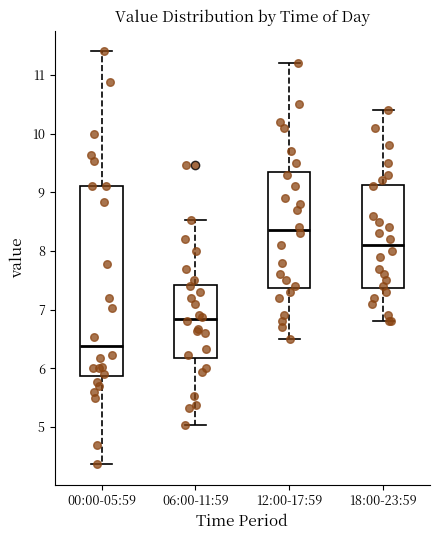

Which box is the tallest, from its lower edge to its upper edge?

00:00-05:59